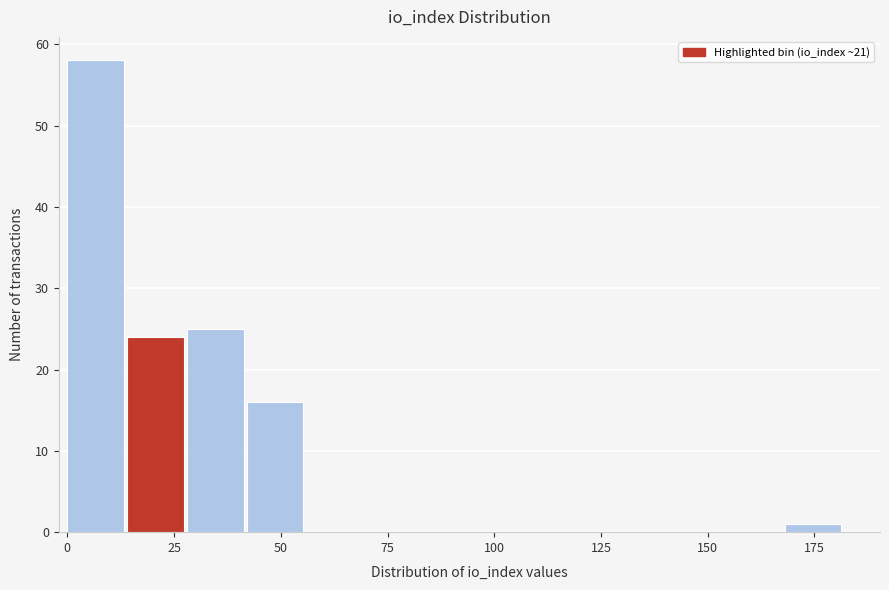

Read against the x-axis, roughly where is the centre of the tallest bar?

5